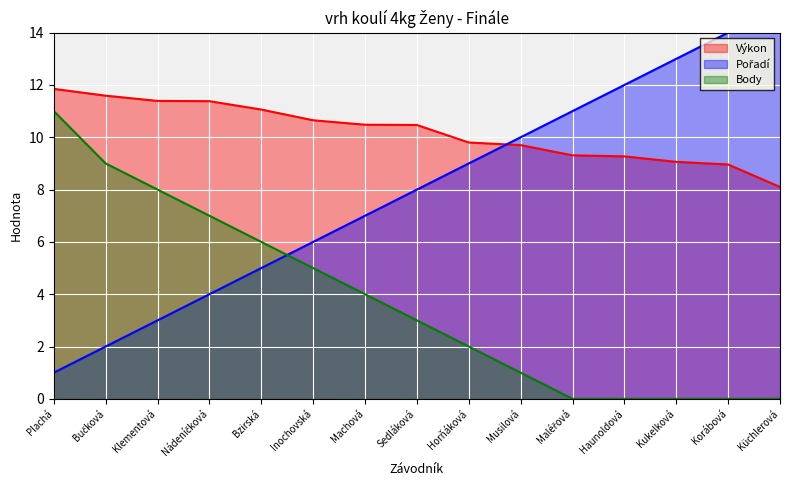

Reading left to right, transcribe all the data shown in this chart.

Výkon: Plachá=11.8	Bučková=11.6	Klementová=11.4	Nádeníčková=11.4	Bzirská=11.1	Inochovská=10.7	Machová=10.5	Sedláková=10.5	Horňáková=9.8	Musilová=9.7	Maléřová=9.3	Haunoldová=9.3	Kukelková=9.1	Korábová=9.0	Küchlerová=8.1
Pořadí: Plachá=1.0	Bučková=2.0	Klementová=3.0	Nádeníčková=4.0	Bzirská=5.0	Inochovská=6.0	Machová=7.0	Sedláková=8.0	Horňáková=9.0	Musilová=10.0	Maléřová=11.0	Haunoldová=12.0	Kukelková=13.0	Korábová=14.0	Küchlerová=15.0
Body: Plachá=11.0	Bučková=9.0	Klementová=8.0	Nádeníčková=7.0	Bzirská=6.0	Inochovská=5.0	Machová=4.0	Sedláková=3.0	Horňáková=2.0	Musilová=1.0	Maléřová=0.0	Haunoldová=0.0	Kukelková=0.0	Korábová=0.0	Küchlerová=0.0